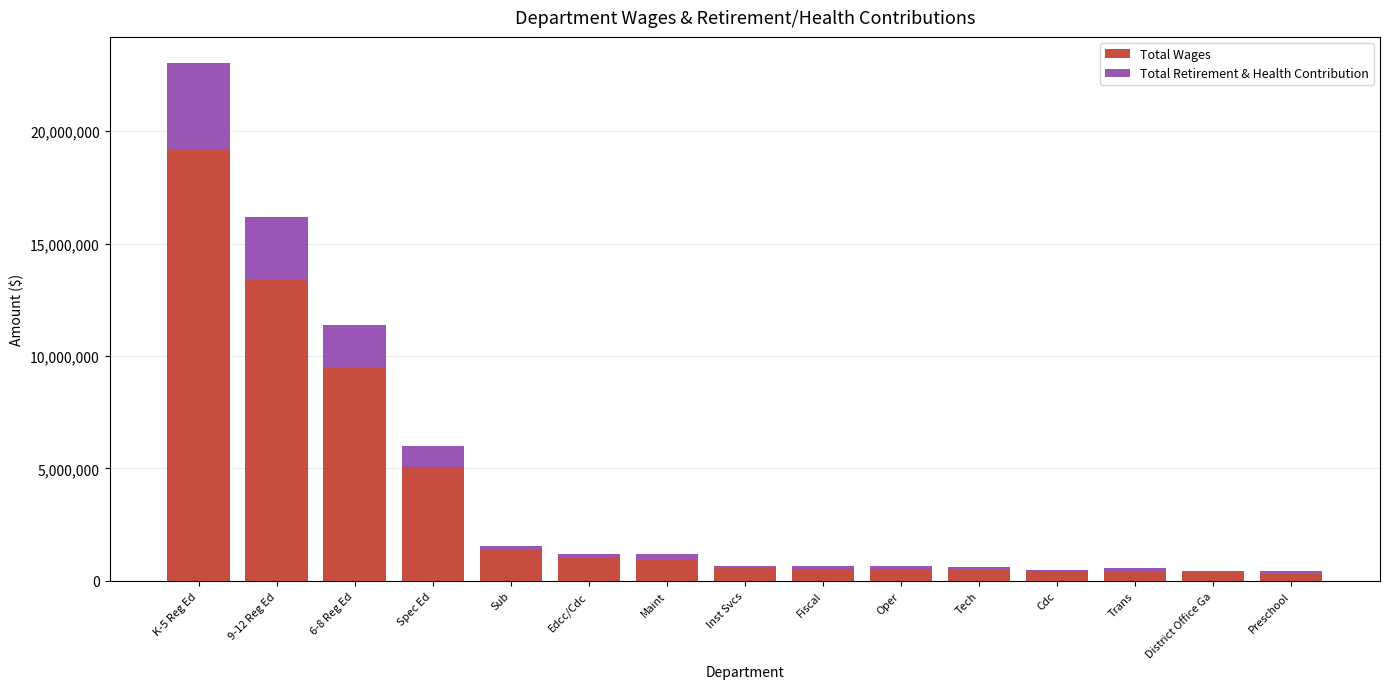

The value of Total Wages at Sub is 1427477. True or false?

True